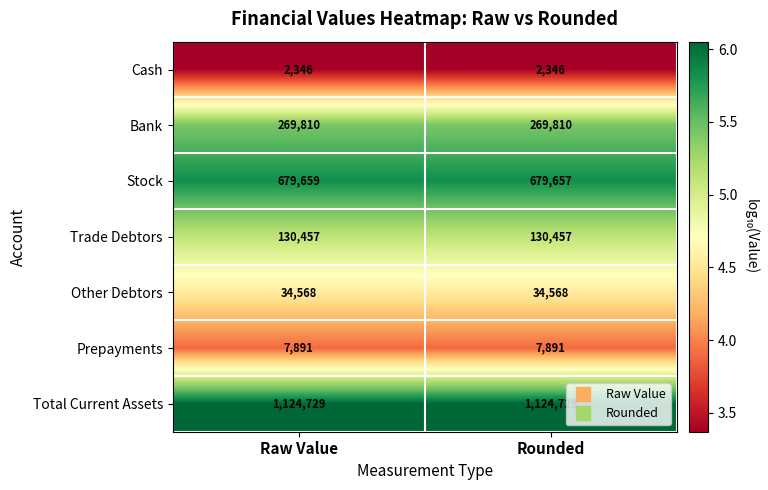

What is the sum of all Total Current Assets values?

2249458